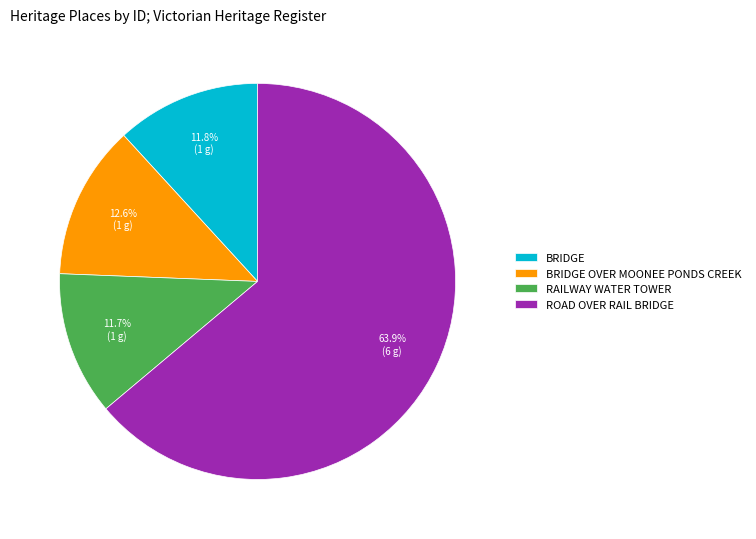

Which category accounts for the majority?

ROAD OVER RAIL BRIDGE